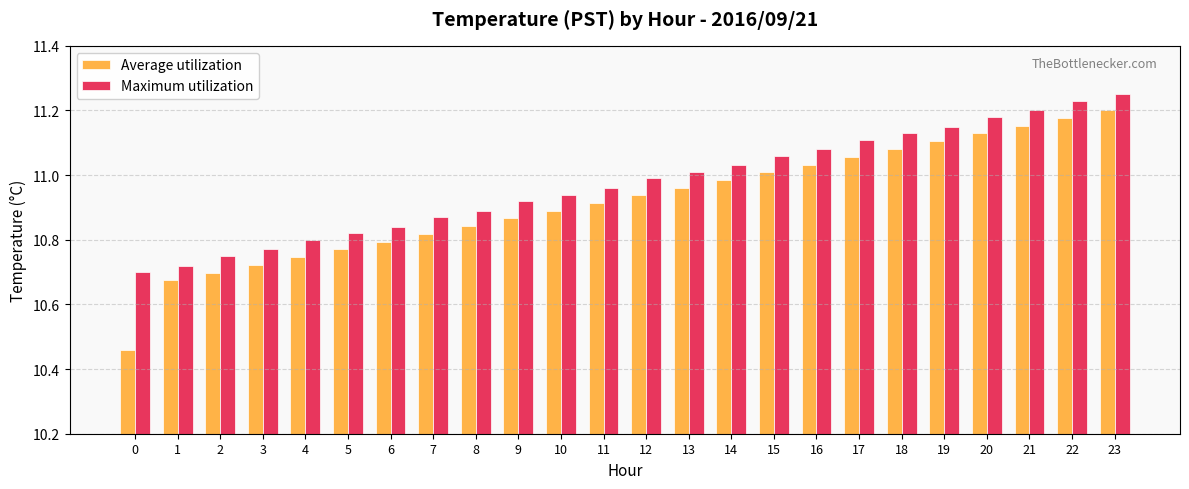

At how many categories does at least one series exceed 10?

24